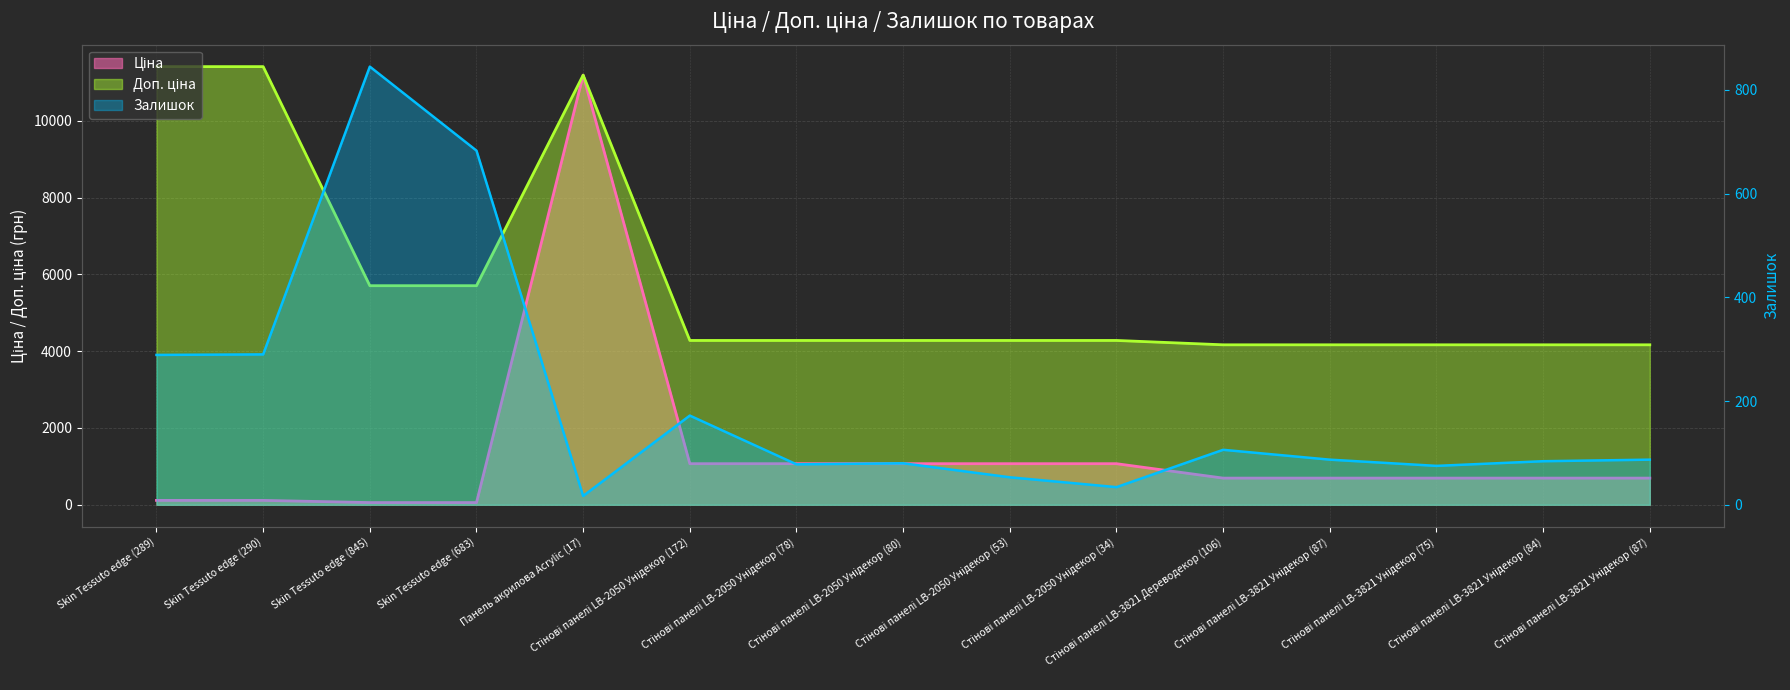

Rank the series at Skin Tessuto edge (290) from lowest to highest value.

Ціна, Залишок, Доп. ціна